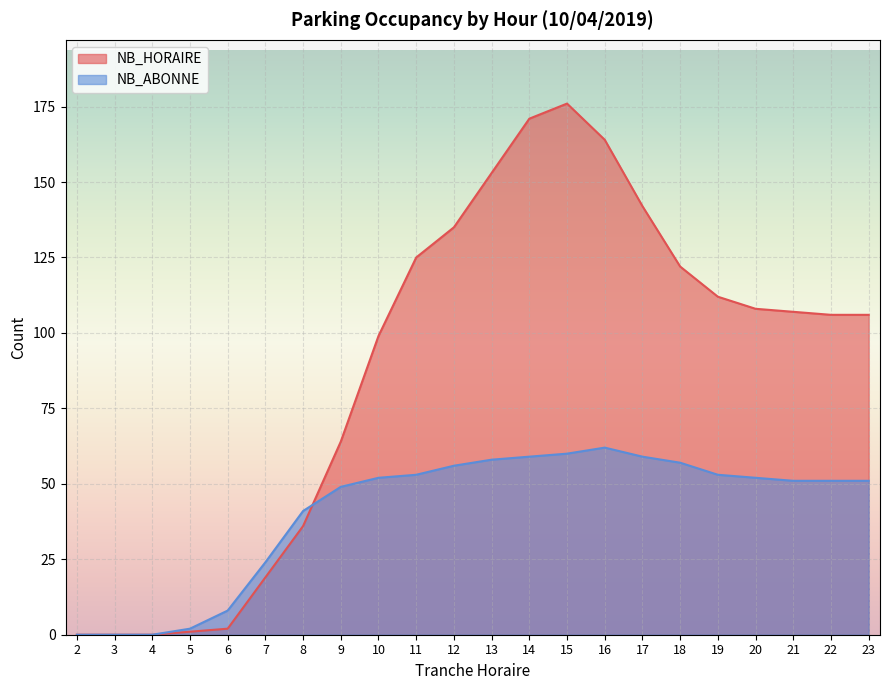

Where does the NB_ABONNE series first go above 52?

11